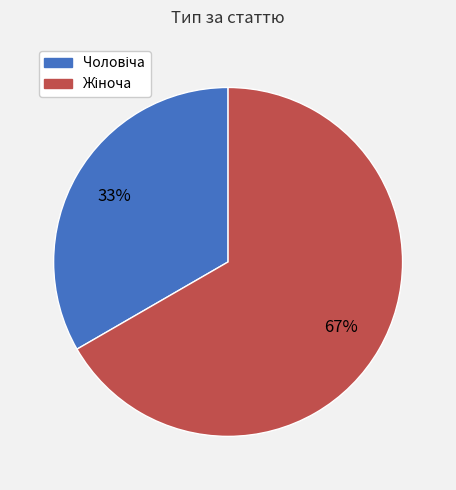

Does any single category account for the majority?

Yes